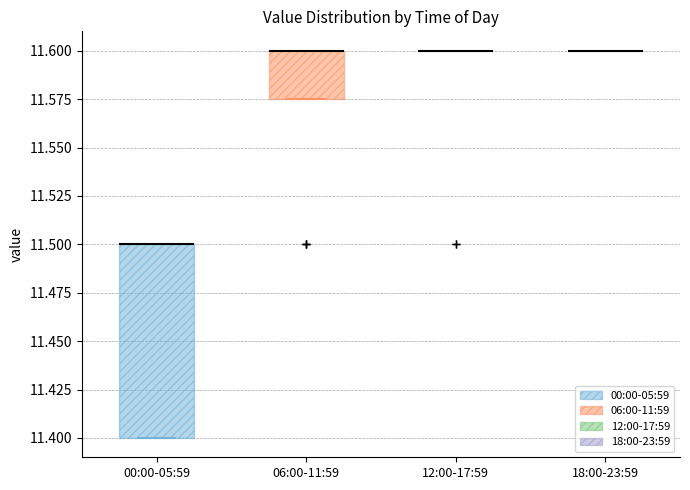

Reading left to right, transcribe this box plot: for each box, give where its median line is, the range the box spans, and where its two whiskers end, as read against the y-axis. The values are not printed on the chart, so give them approximately, as read against the axis.

00:00-05:59: median 11.500 (drawn on the box's upper edge), box 11.400 to 11.500, whiskers 11.400 to 11.500
06:00-11:59: median 11.600 (drawn on the box's upper edge), box 11.575 to 11.600, whiskers 11.575 to 11.600
12:00-17:59: box collapsed to a line at 11.600, whiskers 11.600 to 11.600
18:00-23:59: box collapsed to a line at 11.600, whiskers 11.600 to 11.600